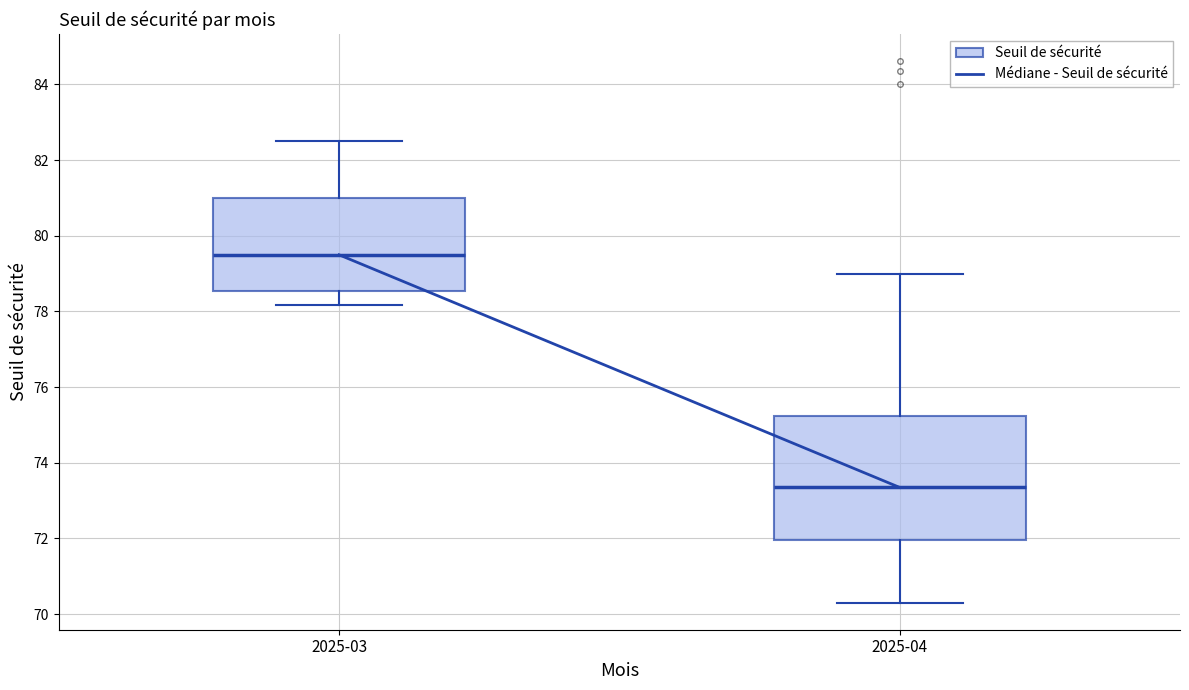

Where does the lower whisker of the box for 2025-04 end on the y-axis? The values are not printed on the chart, so give them approximately, as read against the axis.

70.4